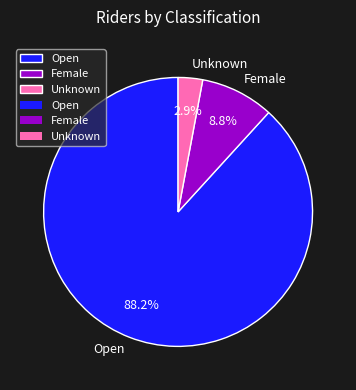

What percentage is the Female slice, to the nearest percent?

9%